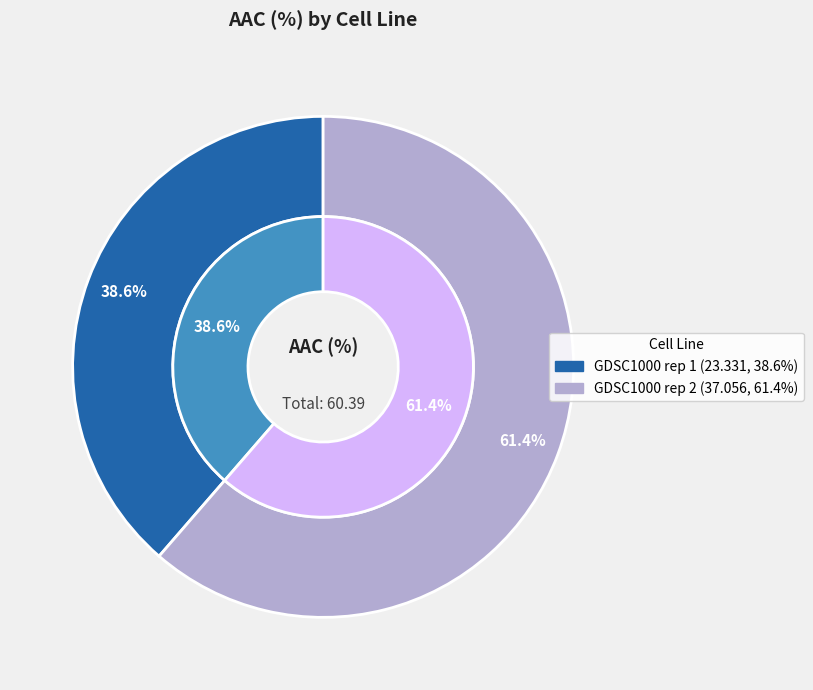

How many segments does this pie chart have?

2